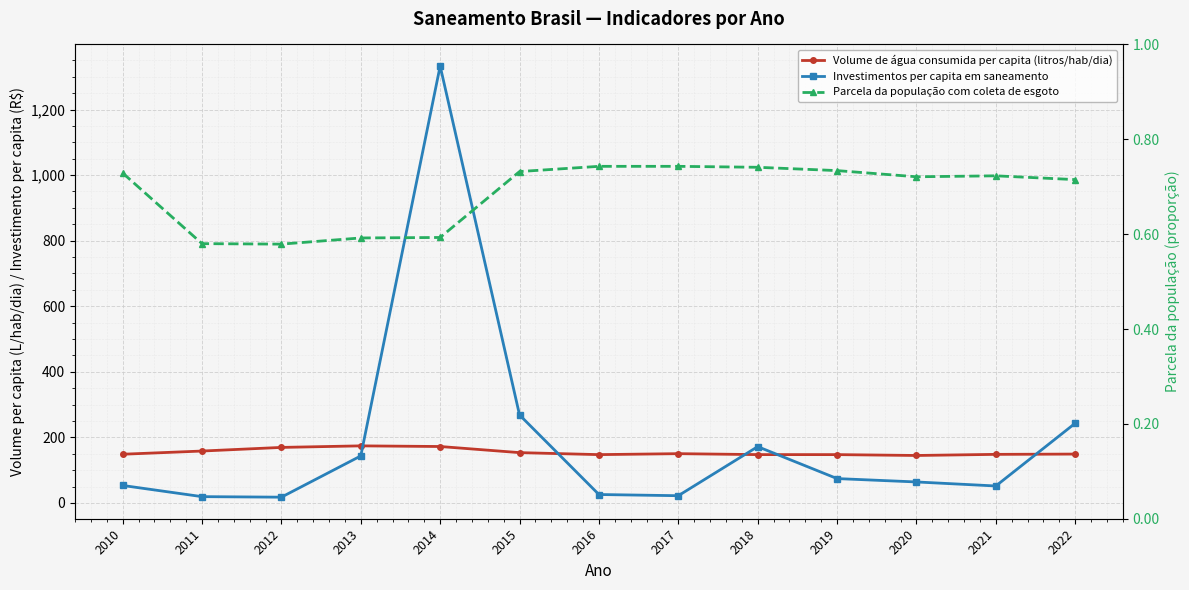

True or false: Parcela da população com coleta de esgoto and Volume de água consumida per capita (litros/hab/dia) intersect in this chart.

False